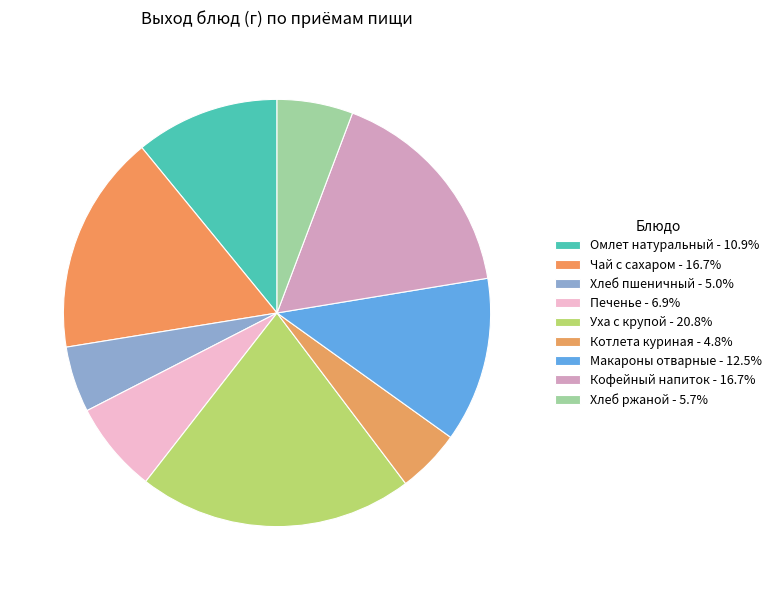

What is the smallest slice in the pie chart?

Котлета куриная